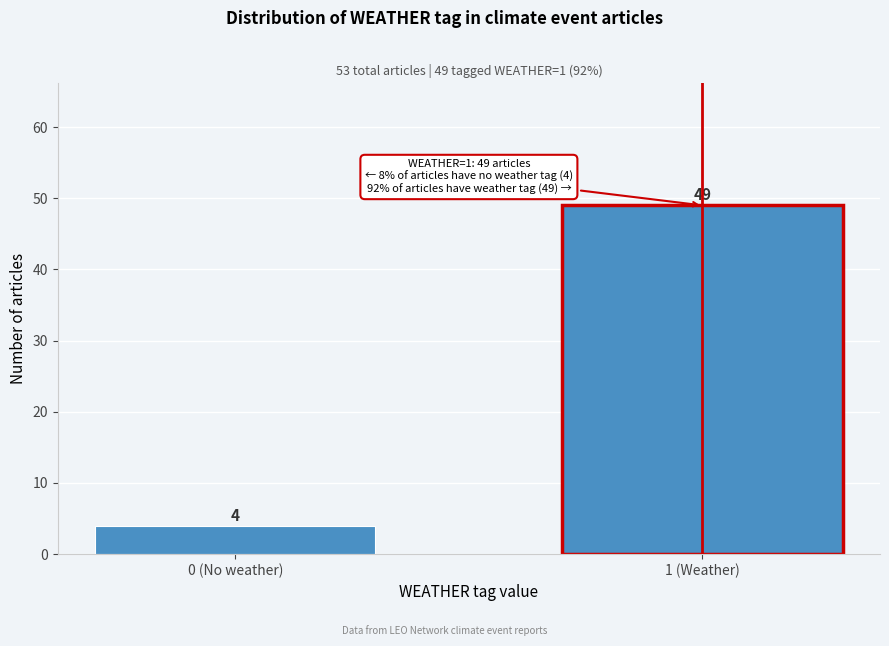

Reading left to right, list all the values displayed in this chart.

0 (No weather)=4	1 (Weather)=49